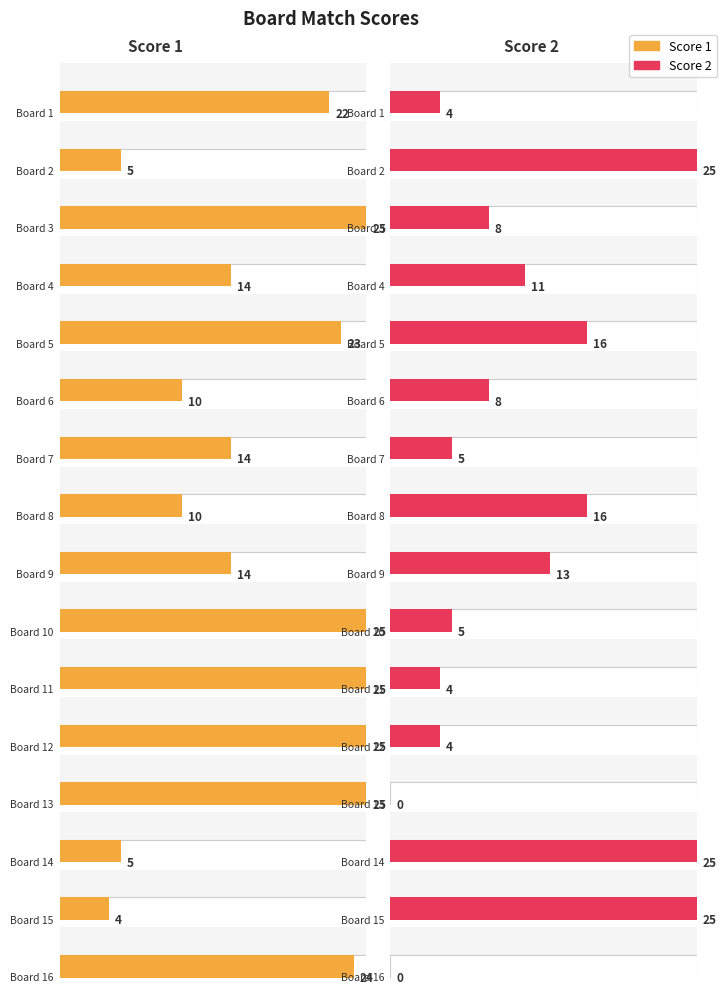

Where is Score 1 nearest to the value 14?

4